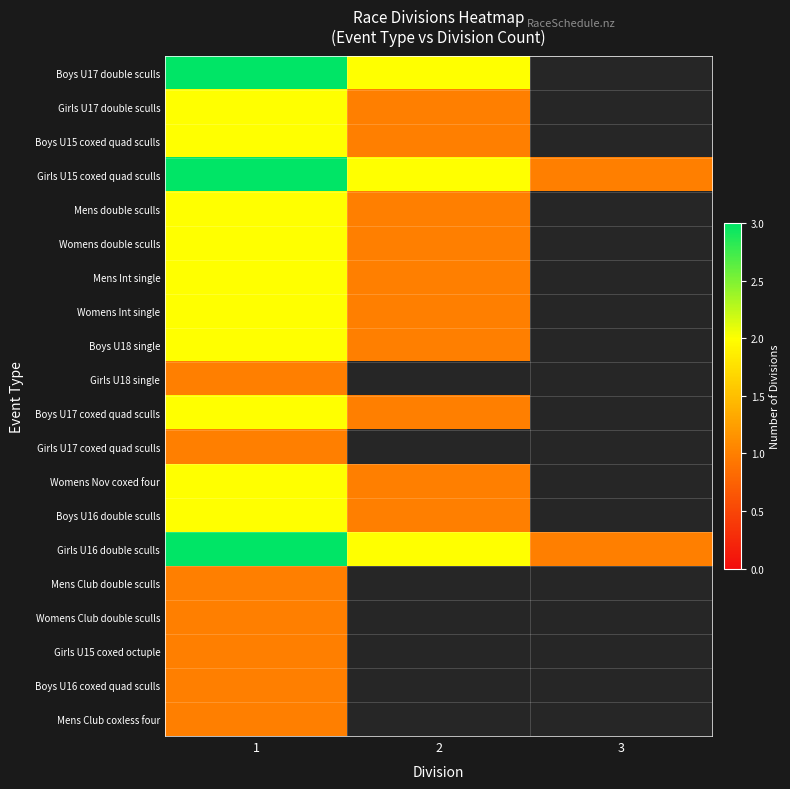

At 1, list the series in order from smallest to largest.

Girls U18 single, Girls U17 coxed quad sculls, Mens Club double sculls, Womens Club double sculls, Girls U15 coxed octuple, Boys U16 coxed quad sculls, Mens Club coxless four, Girls U17 double sculls, Boys U15 coxed quad sculls, Mens double sculls, Womens double sculls, Mens Int single, Womens Int single, Boys U18 single, Boys U17 coxed quad sculls, Womens Nov coxed four, Boys U16 double sculls, Boys U17 double sculls, Girls U15 coxed quad sculls, Girls U16 double sculls